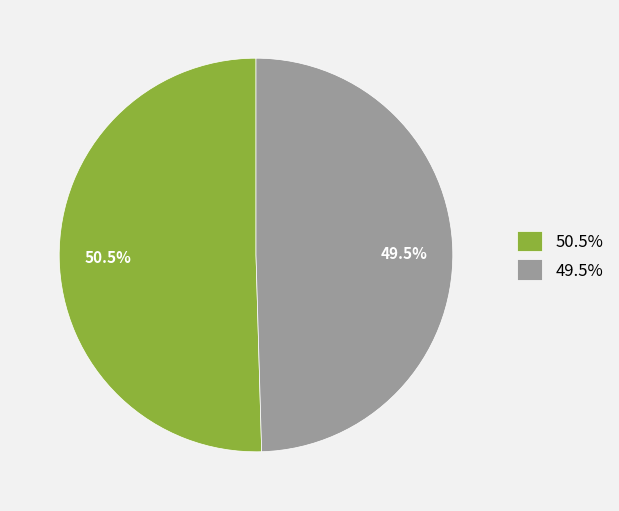

Combined, what portion of the pie is 50.5% and 49.5%?

100.0%